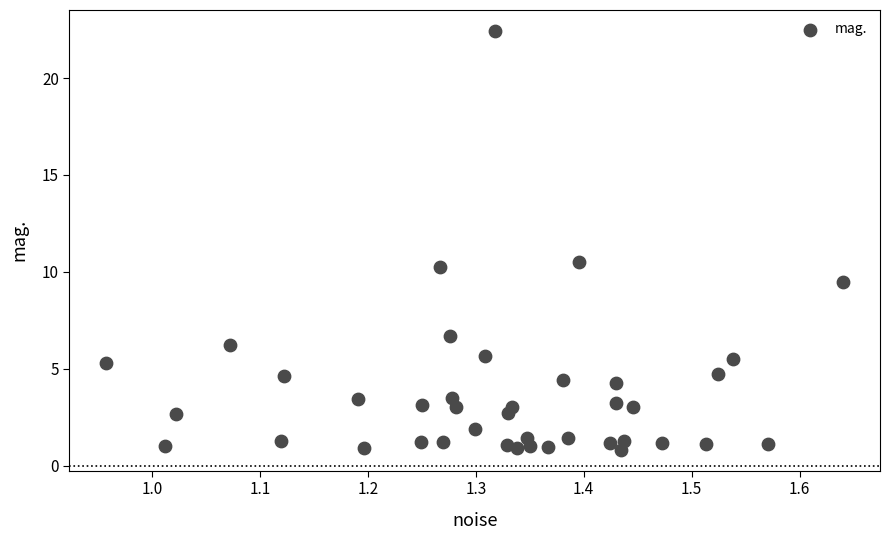

What Y value in the scatter plot is closest to 11?

10.5